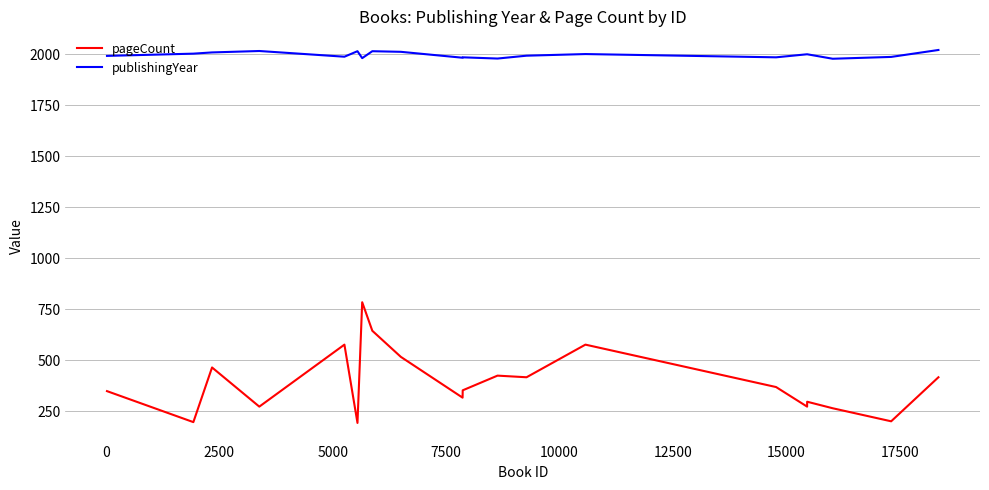

What is the minimum value for pageCount?

192